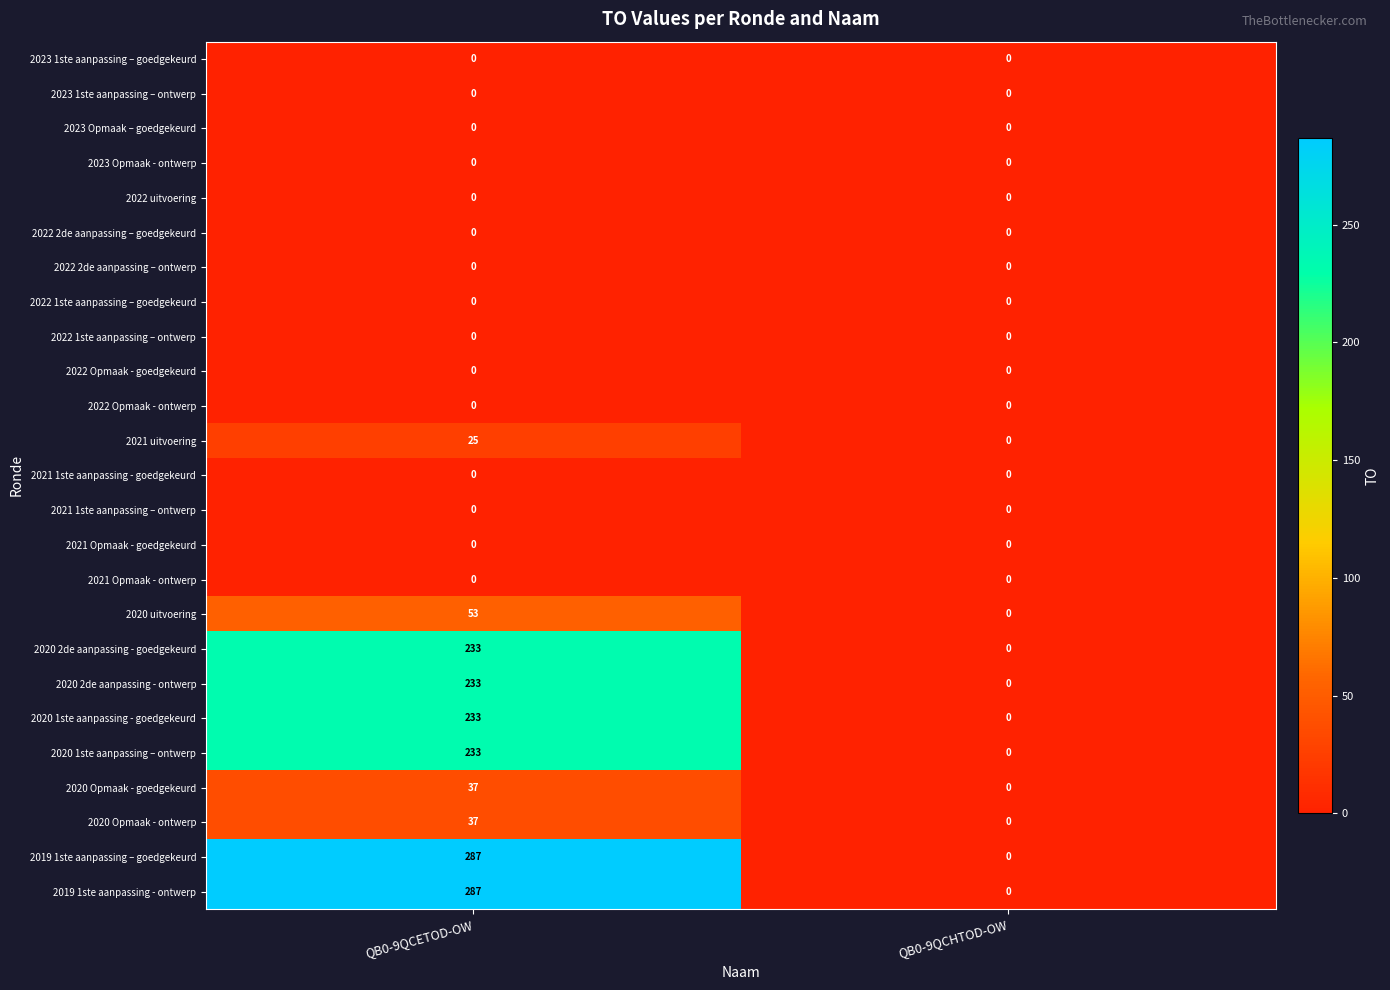

What is the greatest value displayed?

287